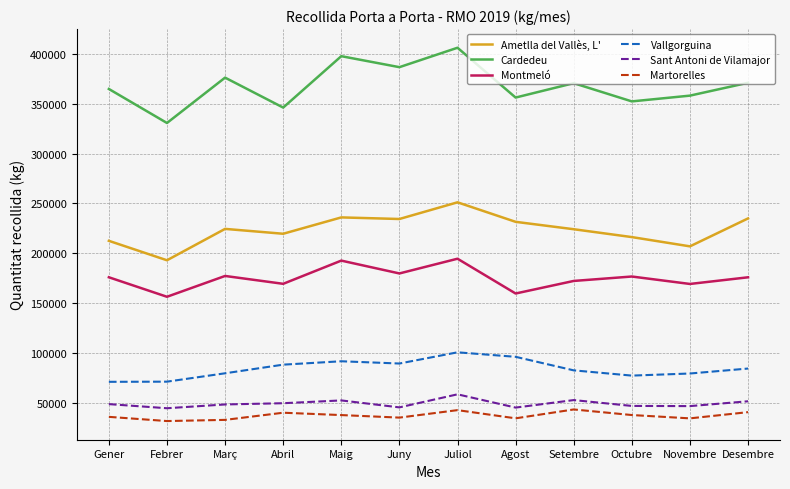

True or false: Ametlla del Vallès, L' and Sant Antoni de Vilamajor intersect in this chart.

False